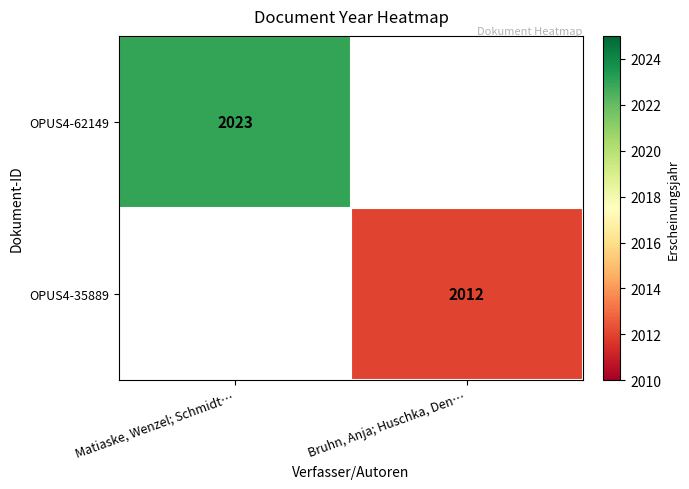

Is it true that OPUS4-62149 equals 3622 at Matiaske, Wenzel; Schmidt…?

False